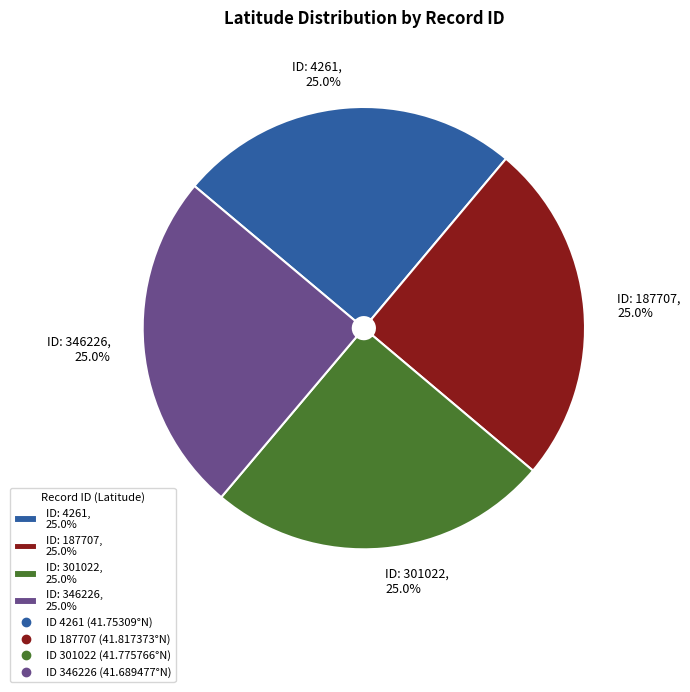

Does any single category account for the majority?

No